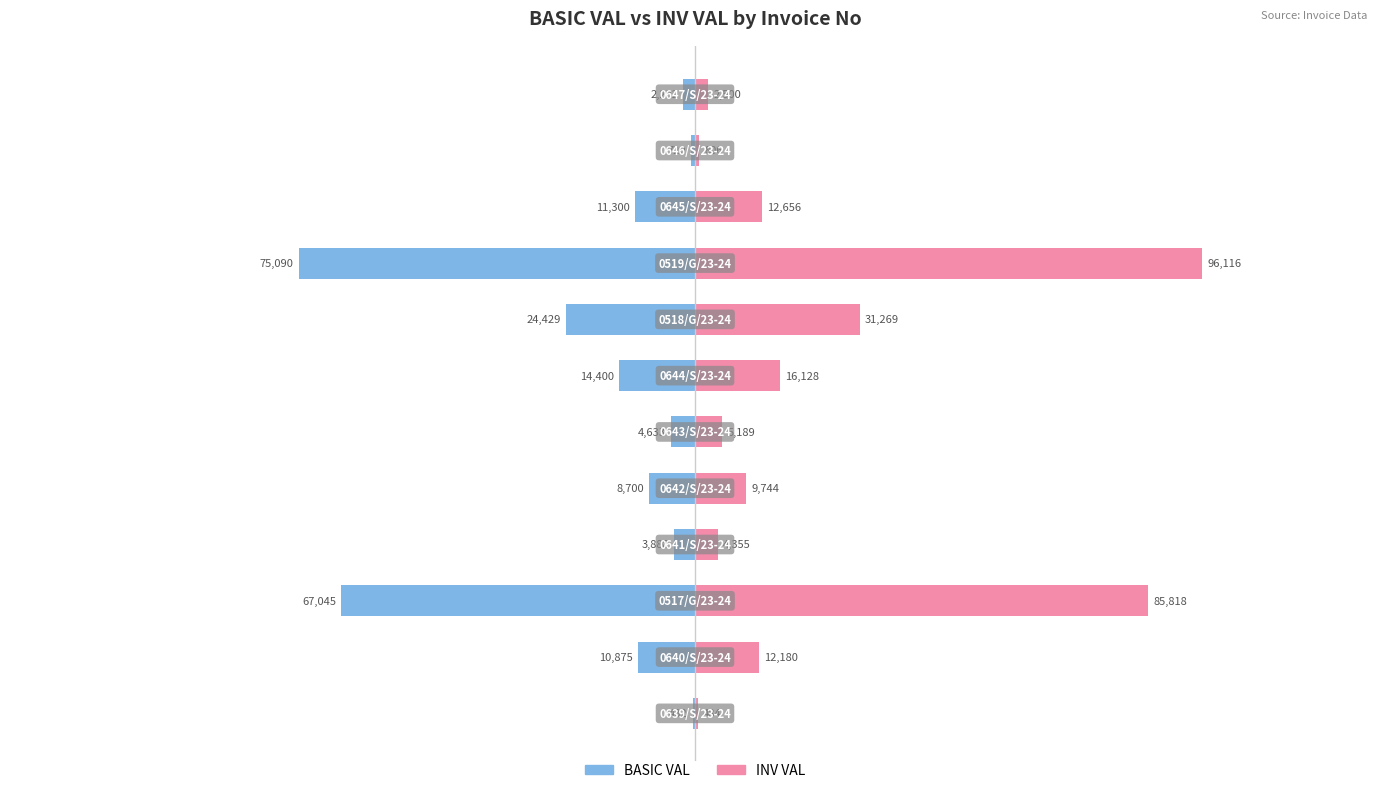

How many distinct data groups are displayed?

2